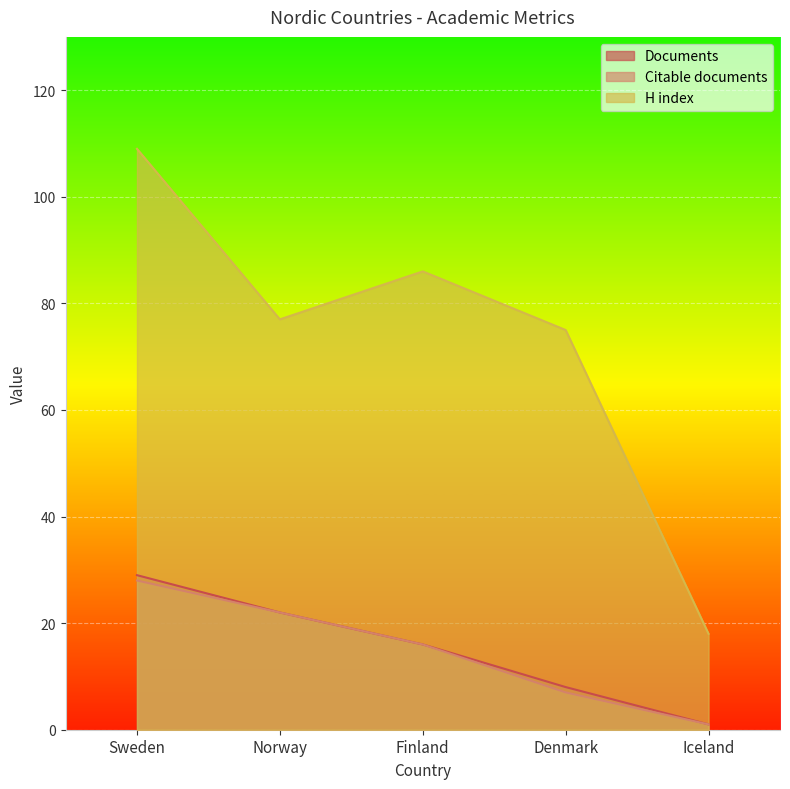

At which label does Citable documents reach its peak?

Sweden